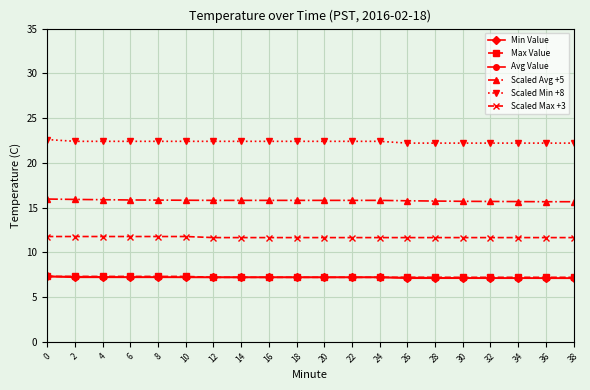

What is the difference between the maximum and minimum values in the Min Value series?

0.2